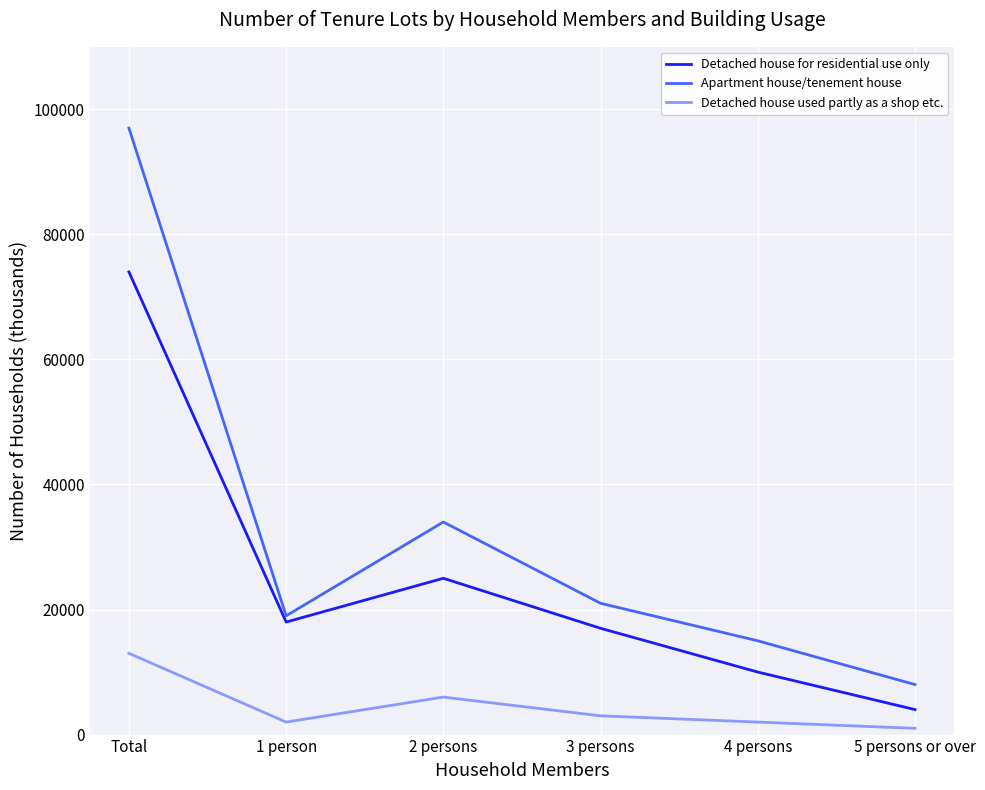

List the series in order of their peak value, lowest first.

Detached house used partly as a shop etc., Detached house for residential use only, Apartment house/tenement house